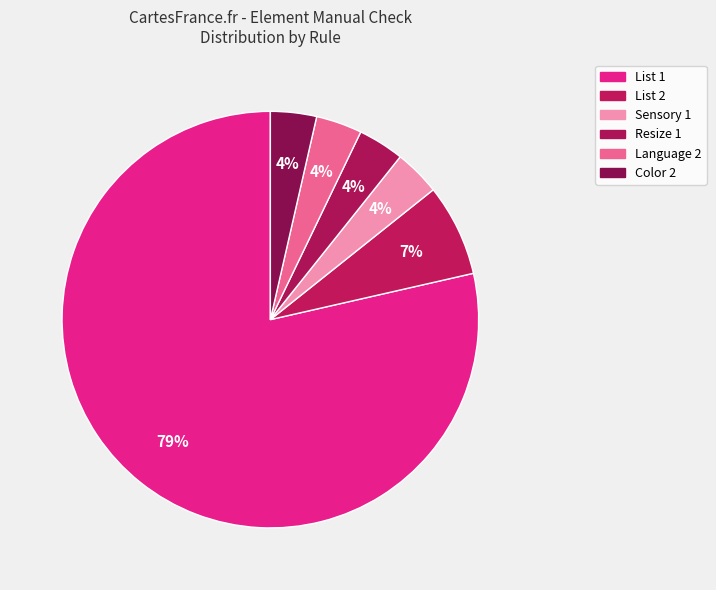

Count the number of slices in the pie.

6